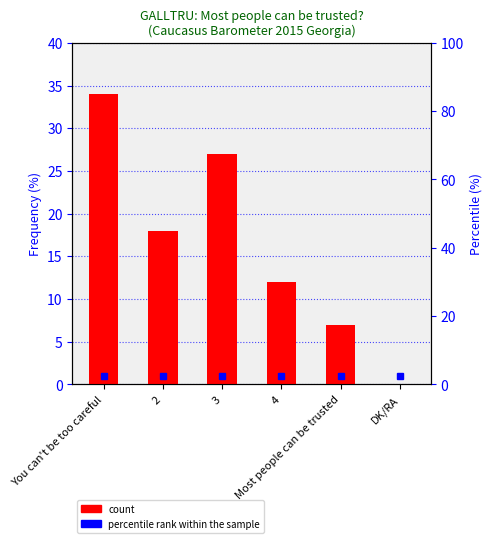

Count the values in the range 7 to 27.

4